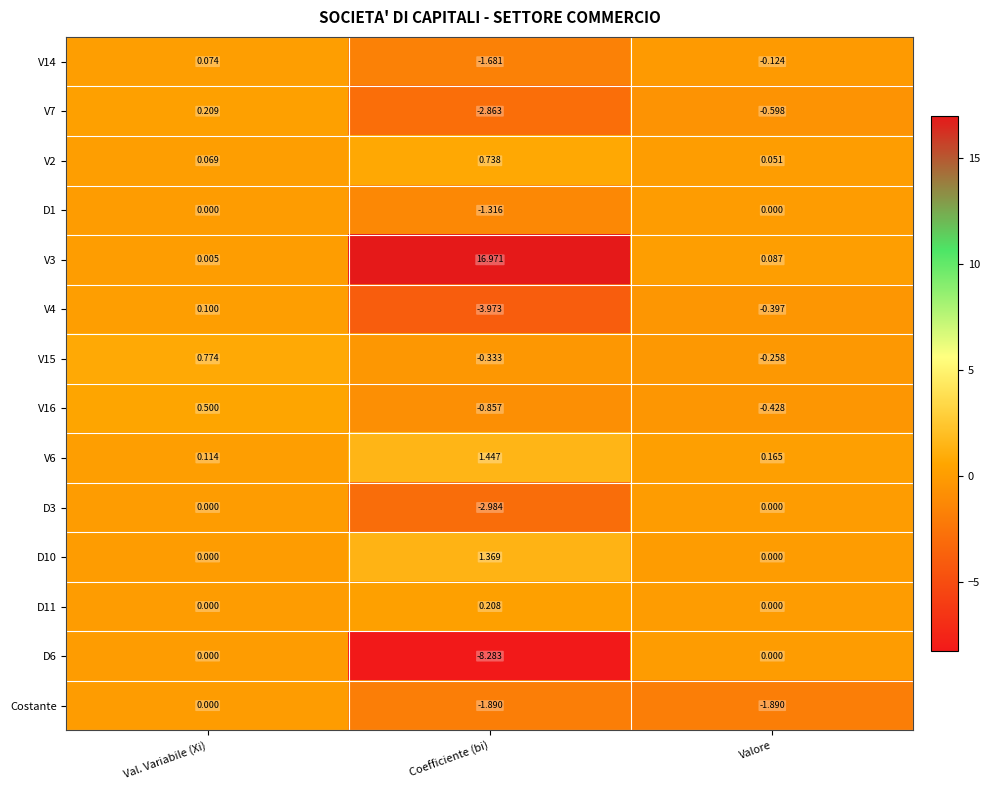

How many data points in V14 are above 0?

1